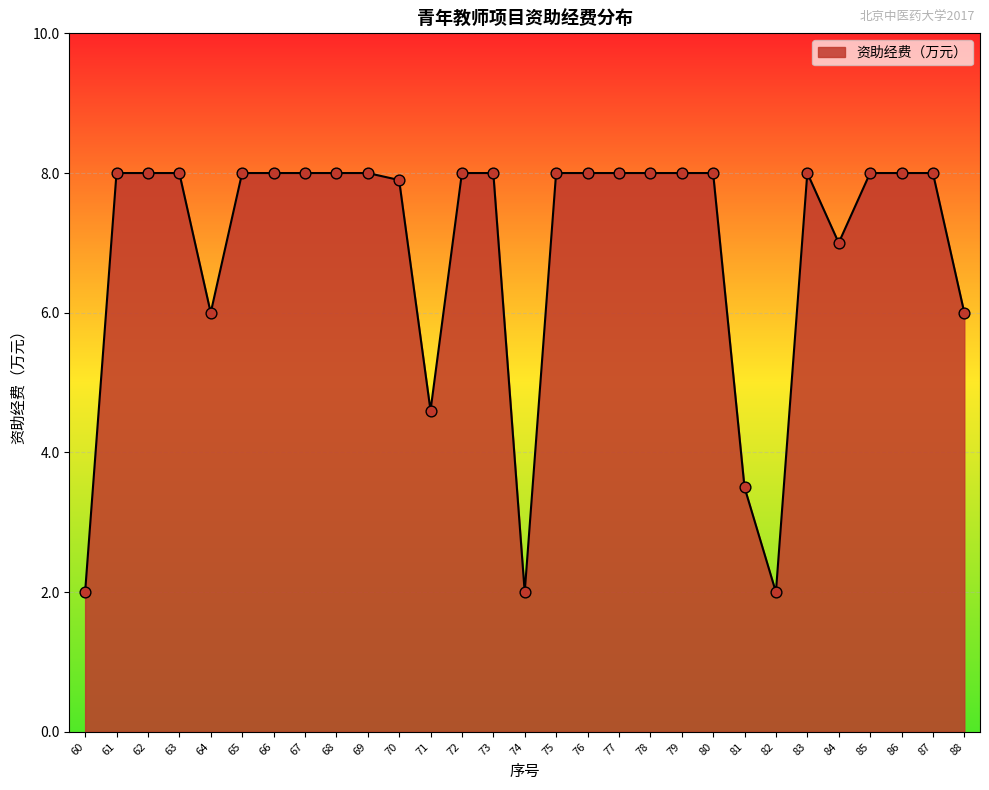

What is the ratio of the value at 78 to the value at 71?

1.7